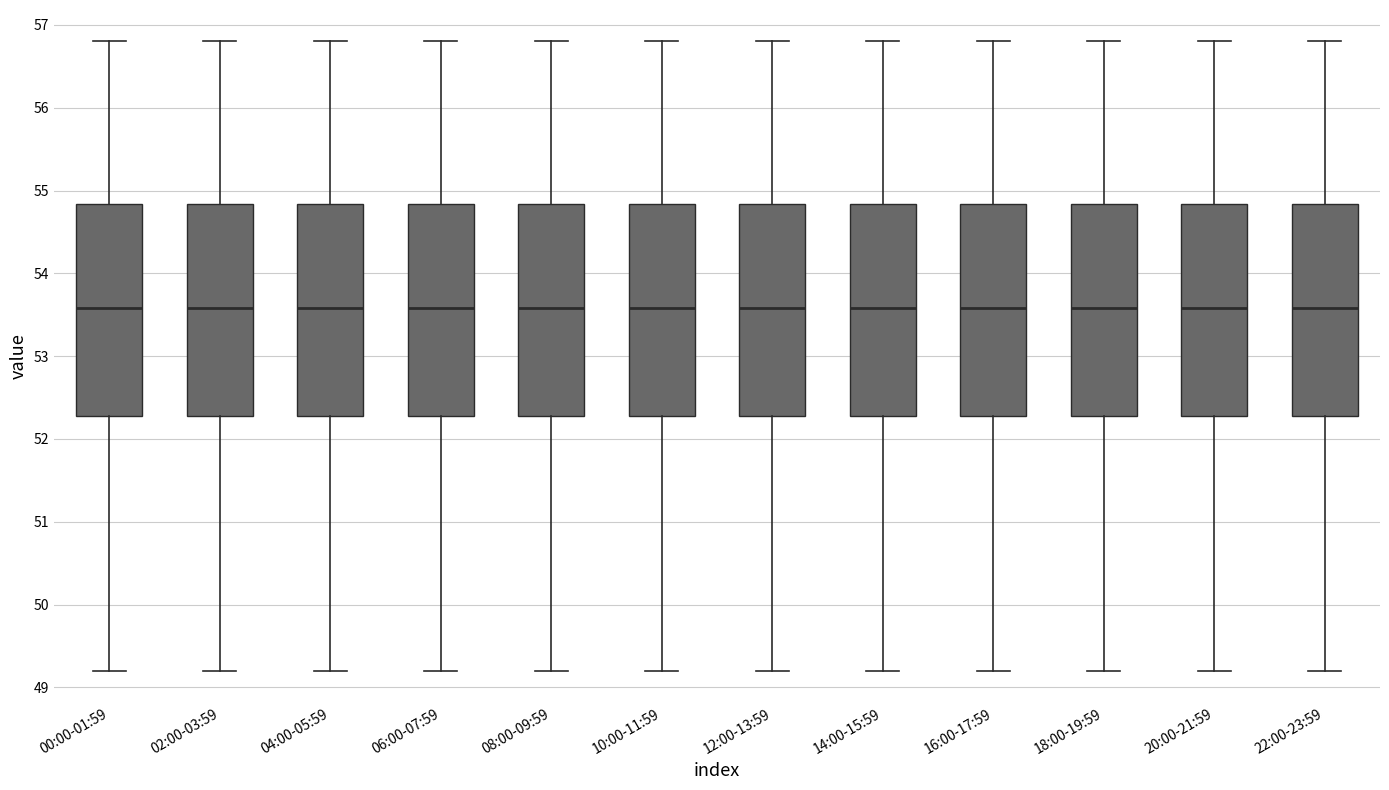

Reading left to right, read every box against the y-axis: the position of its median line, the range the box covers, and the ends of its whiskers. The values are not printed on the chart, so give them approximately, as read against the axis.

00:00-01:59: median 53.6, box 52.3 to 54.8, whiskers 49.2 to 56.8
02:00-03:59: median 53.6, box 52.3 to 54.8, whiskers 49.2 to 56.8
04:00-05:59: median 53.6, box 52.3 to 54.8, whiskers 49.2 to 56.8
06:00-07:59: median 53.6, box 52.3 to 54.8, whiskers 49.2 to 56.8
08:00-09:59: median 53.6, box 52.3 to 54.8, whiskers 49.2 to 56.8
10:00-11:59: median 53.6, box 52.3 to 54.8, whiskers 49.2 to 56.8
12:00-13:59: median 53.6, box 52.3 to 54.8, whiskers 49.2 to 56.8
14:00-15:59: median 53.6, box 52.3 to 54.8, whiskers 49.2 to 56.8
16:00-17:59: median 53.6, box 52.3 to 54.8, whiskers 49.2 to 56.8
18:00-19:59: median 53.6, box 52.3 to 54.8, whiskers 49.2 to 56.8
20:00-21:59: median 53.6, box 52.3 to 54.8, whiskers 49.2 to 56.8
22:00-23:59: median 53.6, box 52.3 to 54.8, whiskers 49.2 to 56.8